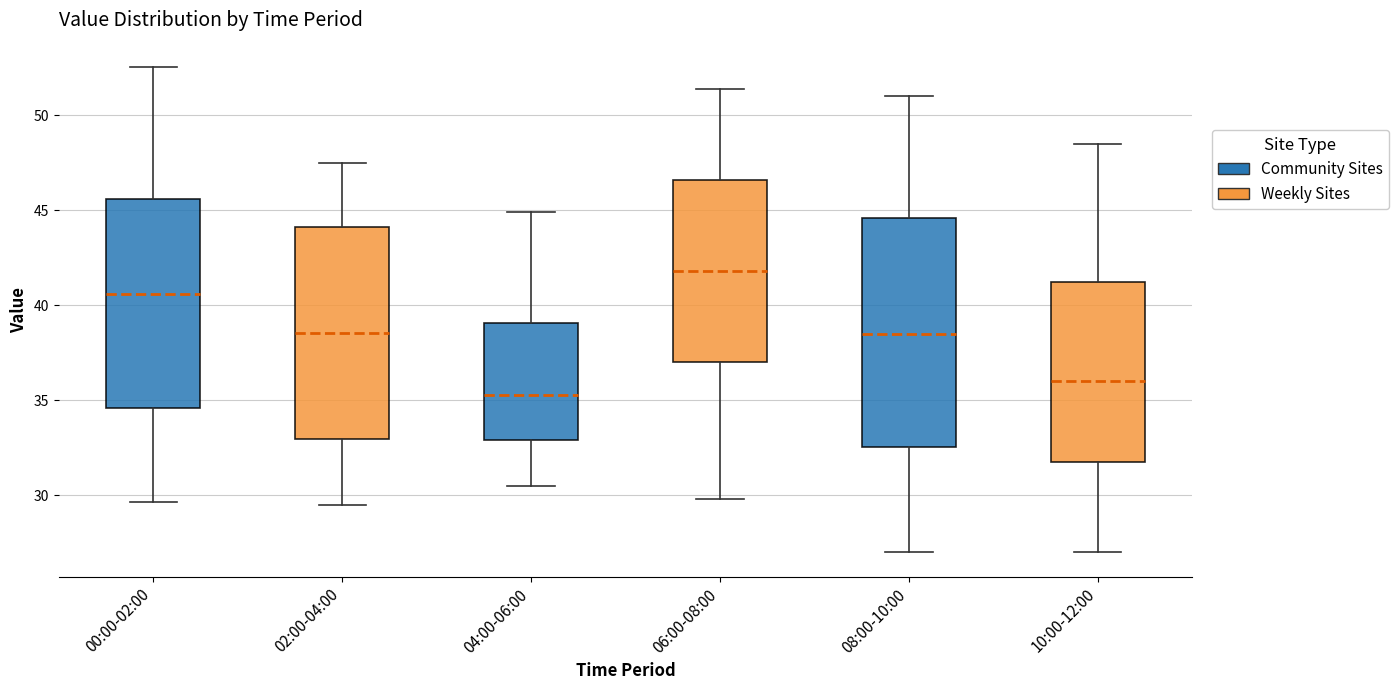

Reading left to right, transcribe this box plot: for each box, give where its median line is, the range the box spans, and where its two whiskers end, as read against the y-axis. The values are not printed on the chart, so give them approximately, as read against the axis.

00:00-02:00: median 40.5, box 34.5 to 45.5, whiskers 29.5 to 52.5
02:00-04:00: median 38.5, box 33.0 to 44.0, whiskers 29.5 to 47.5
04:00-06:00: median 35.5, box 33.0 to 39.0, whiskers 30.5 to 45.0
06:00-08:00: median 42.0, box 37.0 to 46.5, whiskers 30.0 to 51.5
08:00-10:00: median 38.5, box 32.5 to 44.5, whiskers 27.0 to 51.0
10:00-12:00: median 36.0, box 32.0 to 41.5, whiskers 27.0 to 48.5